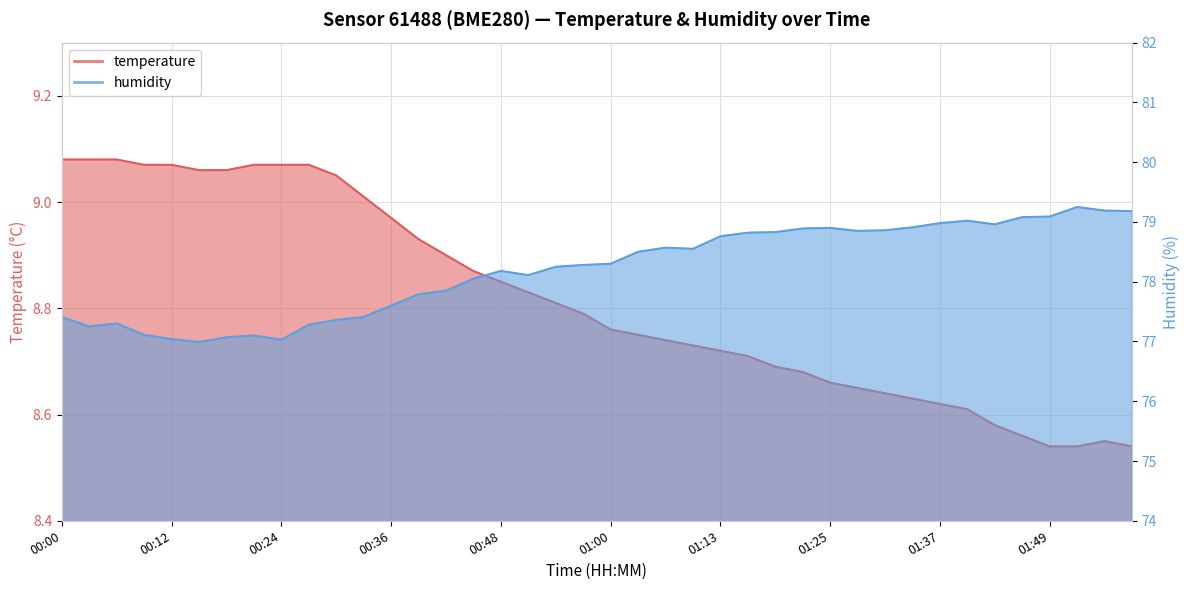

List the series in order of their peak value, lowest first.

temperature, humidity